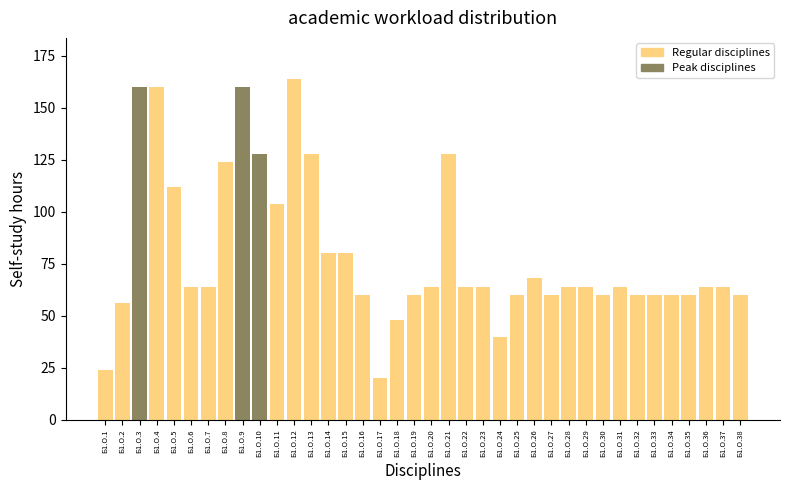

What is the sum of the values at Б1.О.32 and Б1.О.28?

124